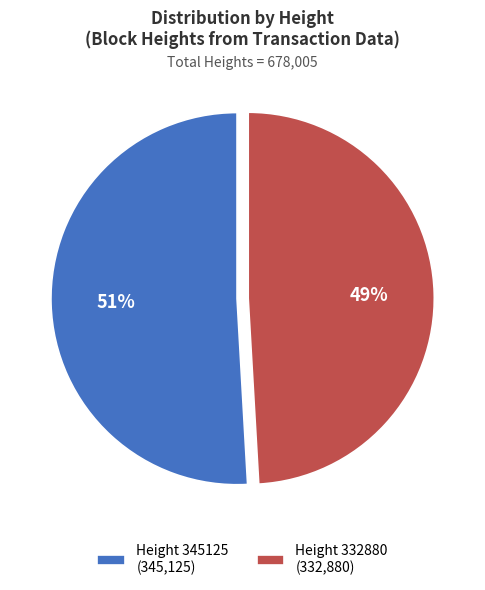

Which slice represents more than half of the pie?

Height 345125 (345,125)